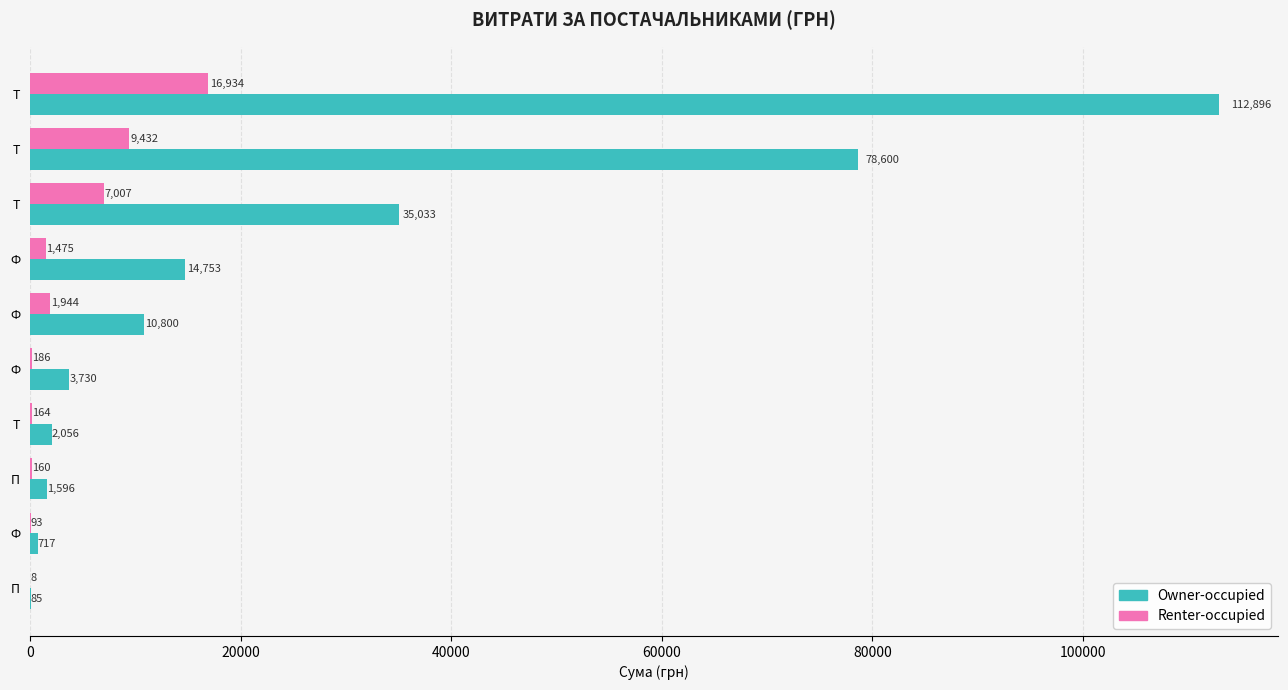

What is the value of the Renter-occupied bar at the 6th from the left?

186.5